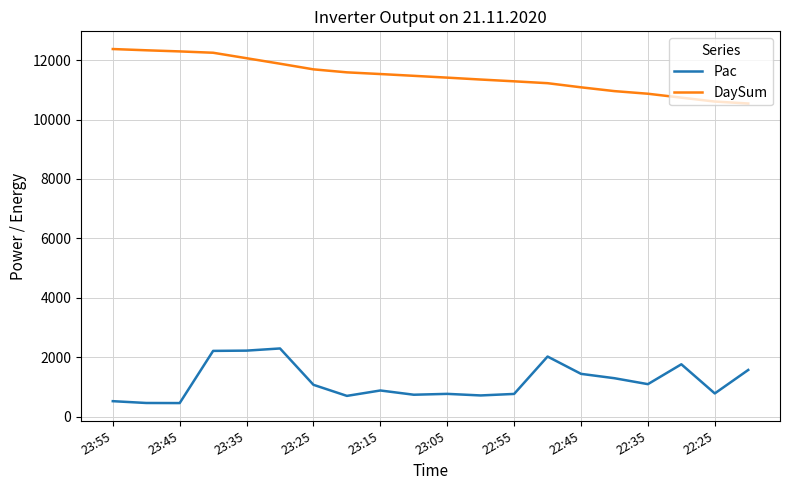

True or false: Pac and DaySum intersect in this chart.

False